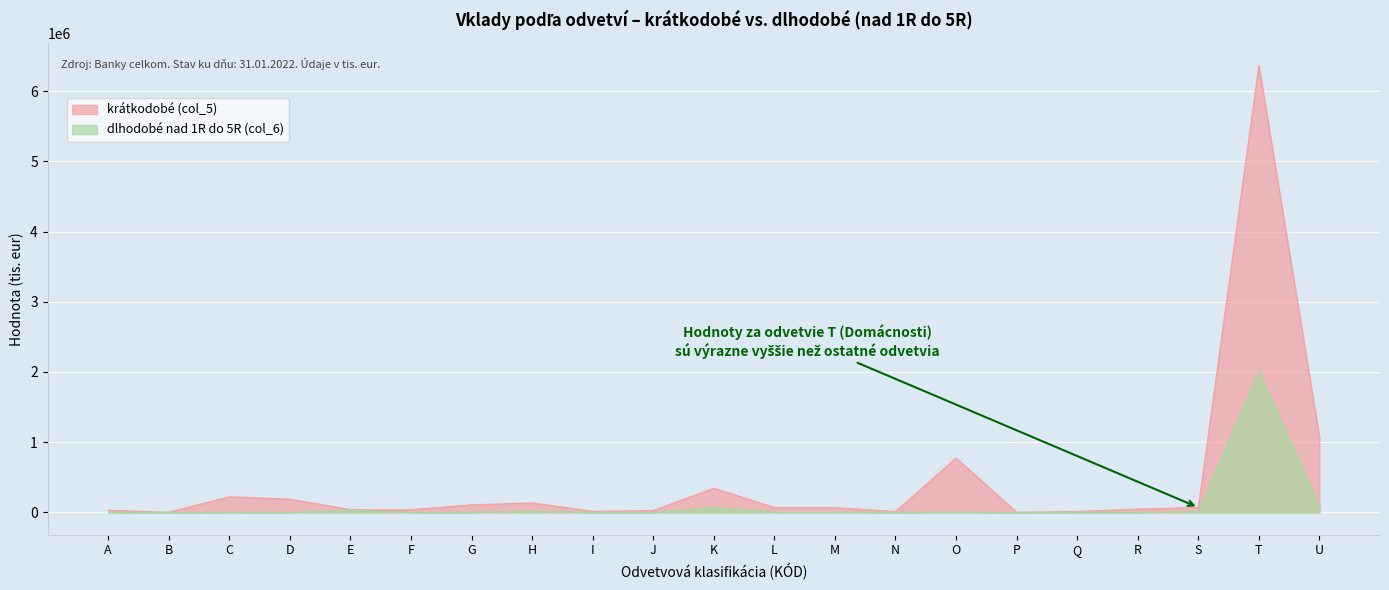

Read the dlhodobé nad 1R do 5R (col_6) value at C.

2432